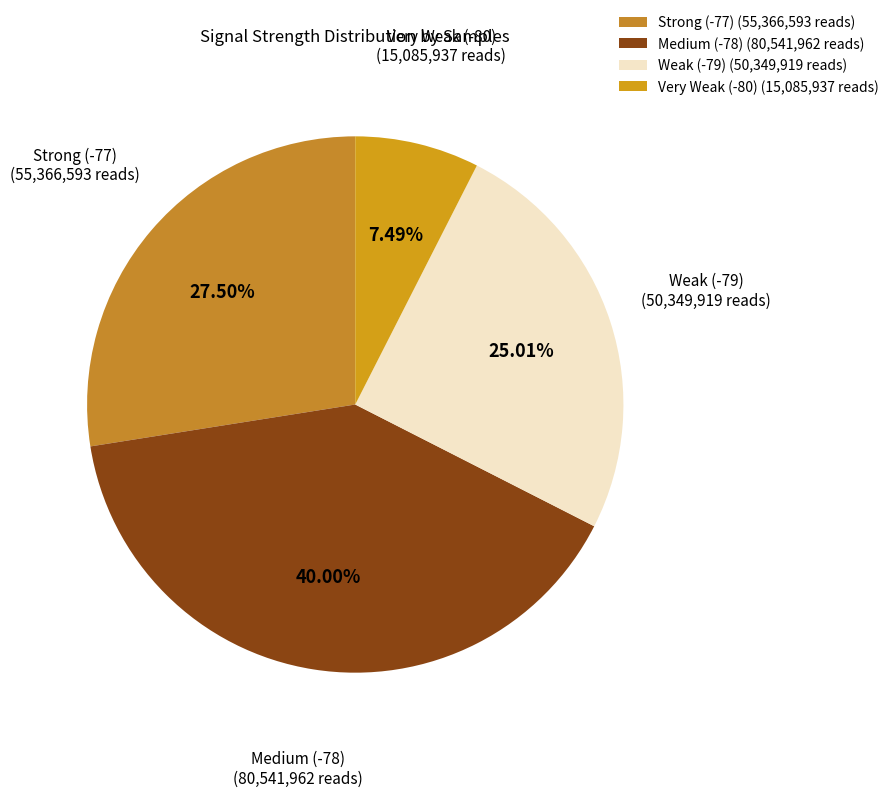

Is the sum of Weak (-79) (50,349,919 reads) and Strong (-77) (55,366,593 reads) greater than half?

Yes